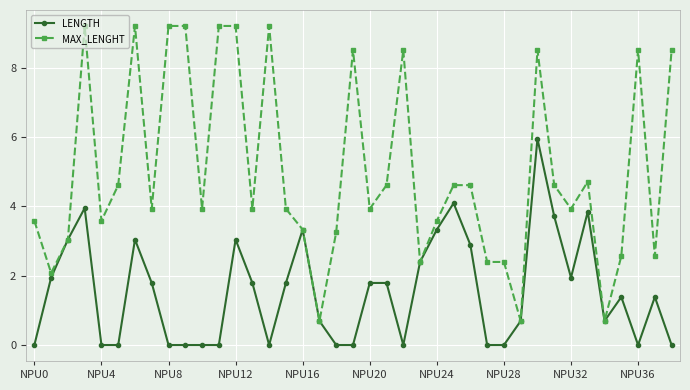

What are all the series names shown in the legend?

LENGTH, MAX_LENGHT